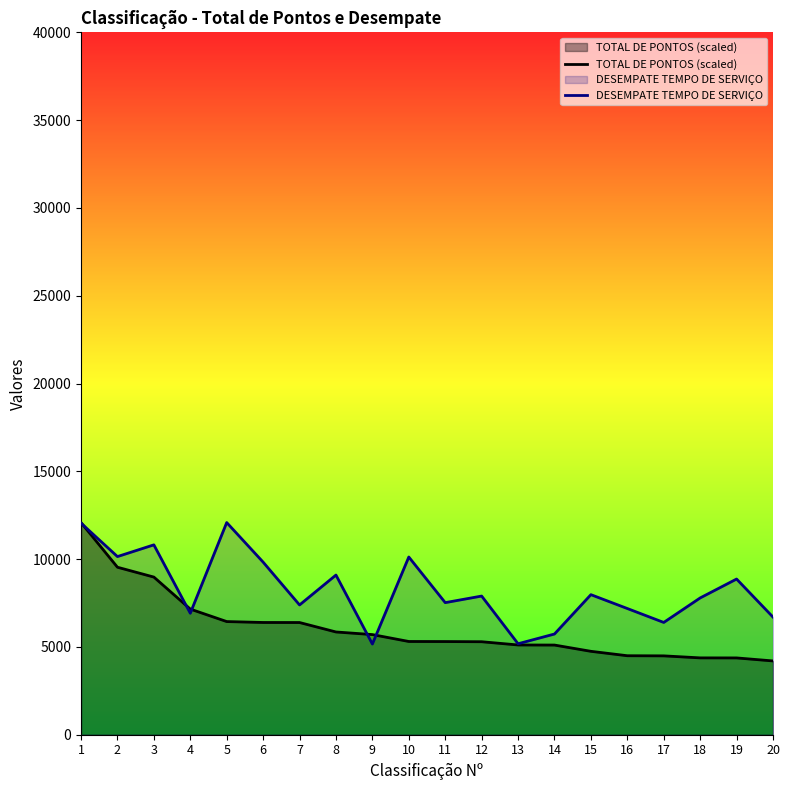

What is the value of the DESEMPATE TEMPO DE SERVIÇO point at the 12th from the left?

7897.0